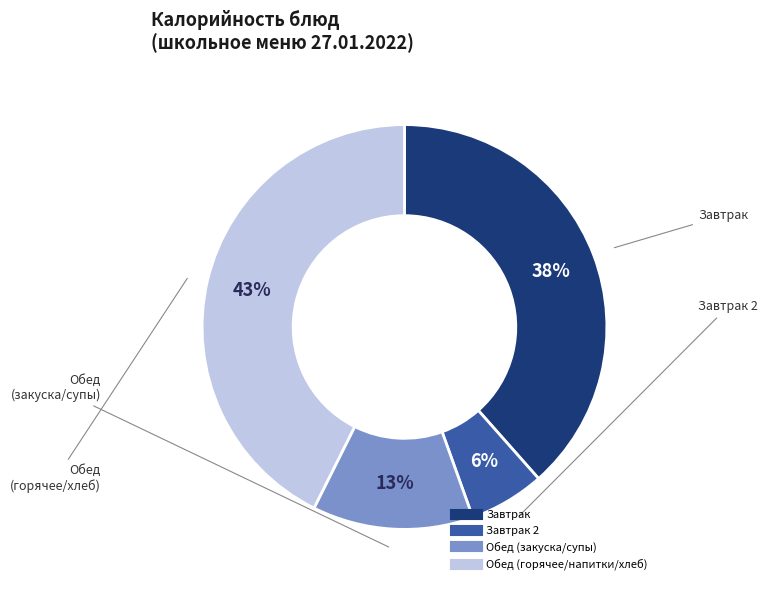

Is there a majority slice in this chart?

No